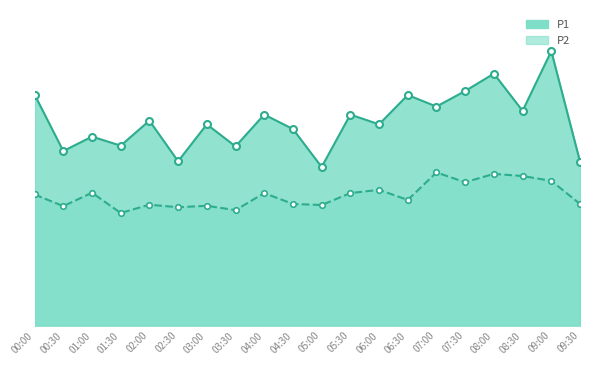

The P1 series shows 19.8 at 08:30. True or false?

True